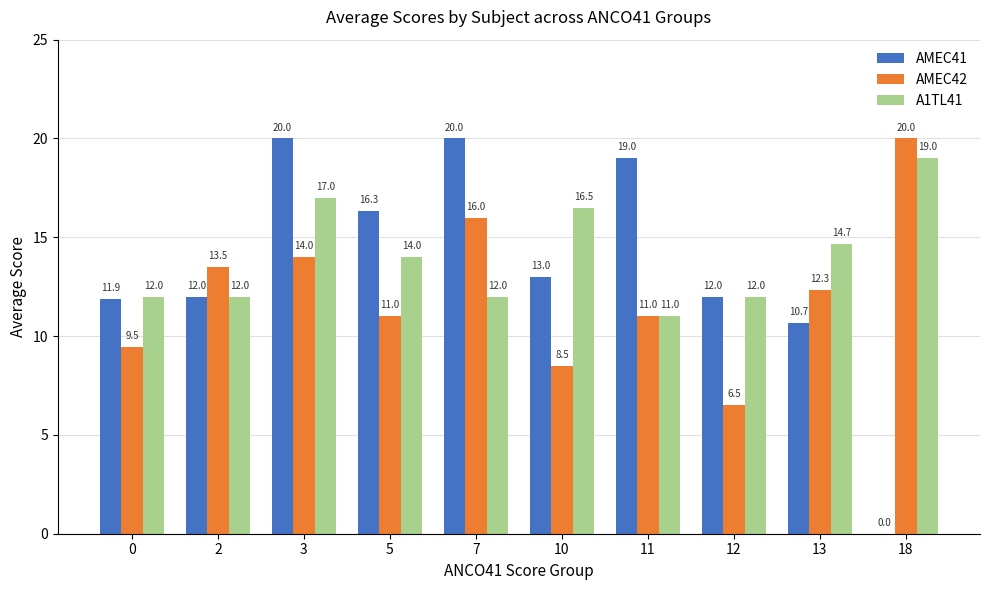

Reading left to right, transcribe all the data shown in this chart.

AMEC41: 0=11.9	2=12.0	3=20.0	5=16.3	7=20.0	10=13.0	11=19.0	12=12.0	13=10.7	18=0.0
AMEC42: 0=9.5	2=13.5	3=14.0	5=11.0	7=16.0	10=8.5	11=11.0	12=6.5	13=12.3	18=20.0
A1TL41: 0=12.0	2=12.0	3=17.0	5=14.0	7=12.0	10=16.5	11=11.0	12=12.0	13=14.7	18=19.0